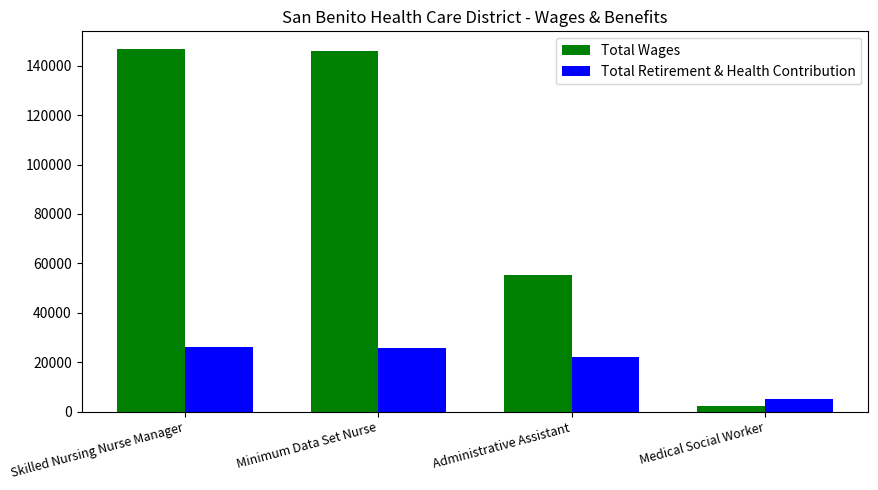

What is the approximate value of Total Retirement & Health Contribution at Skilled Nursing Nurse Manager, to the nearest 50?

26400